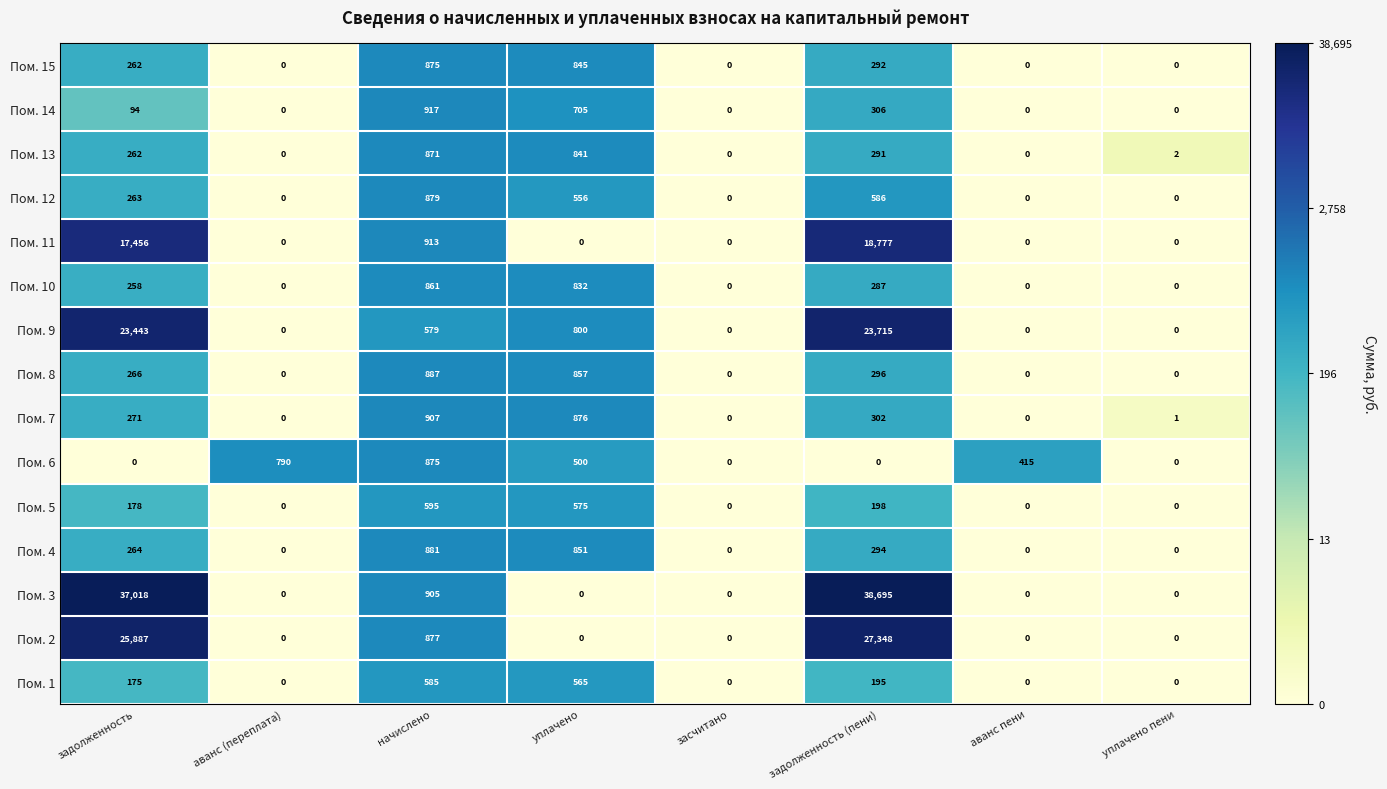

The value of Пом. 12 at задолженность is 263. True or false?

True